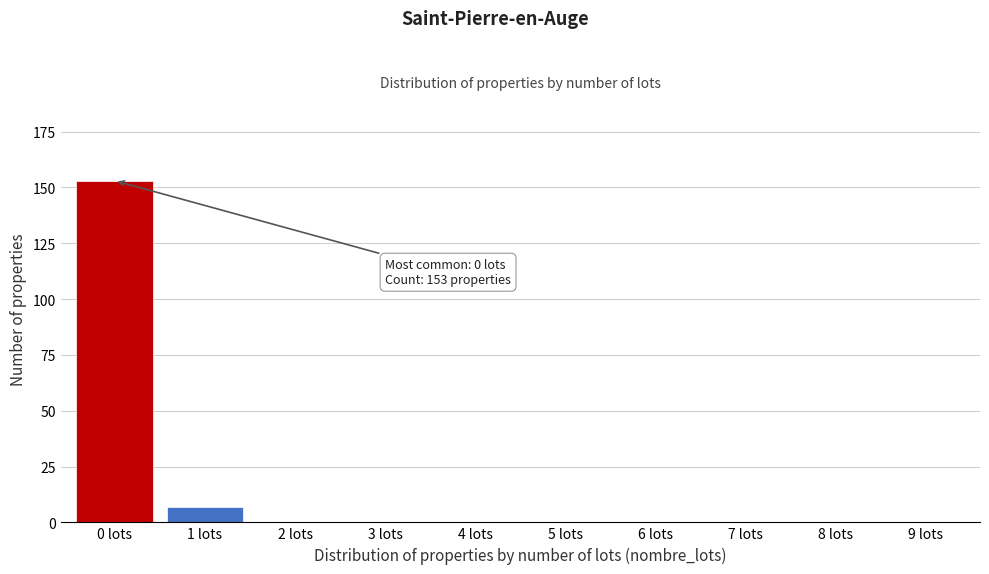

Reading left to right, extract all data points from this chart.

0 lots=153	1 lots=7	2 lots=0	3 lots=0	4 lots=0	5 lots=0	6 lots=0	7 lots=0	8 lots=0	9 lots=0